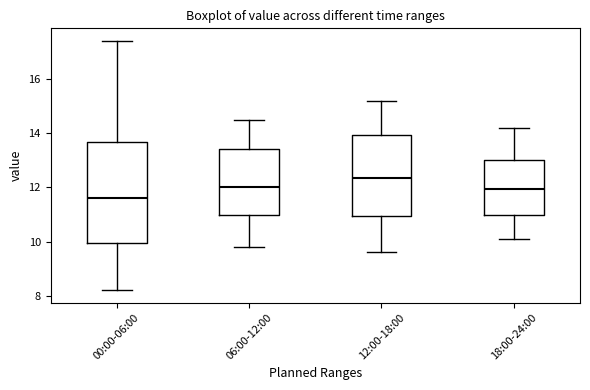

Reading left to right, read every box against the y-axis: the position of its median line, the range the box covers, and the ends of its whiskers. The values are not printed on the chart, so give them approximately, as read against the axis.

00:00-06:00: median 11.6, box 10.0 to 13.6, whiskers 8.2 to 17.4
06:00-12:00: median 12.0, box 11.0 to 13.4, whiskers 9.8 to 14.6
12:00-18:00: median 12.4, box 11.0 to 14.0, whiskers 9.6 to 15.2
18:00-24:00: median 12.0, box 11.0 to 13.0, whiskers 10.2 to 14.2